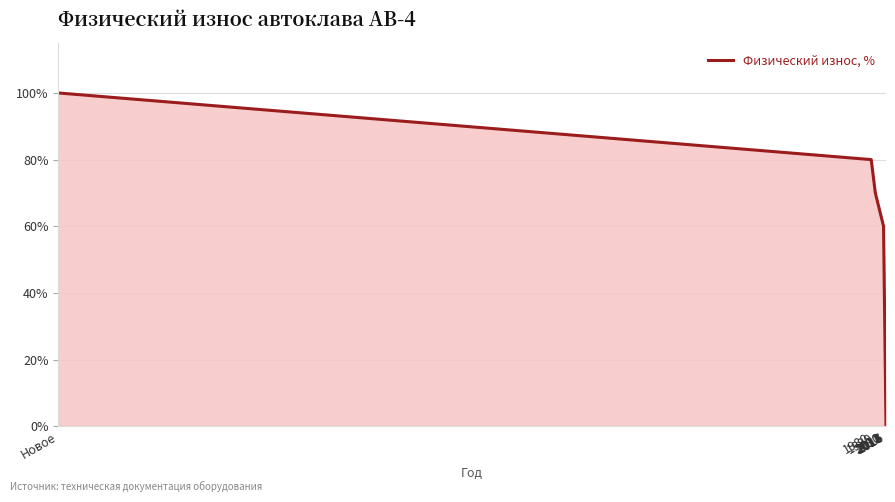

How many values are above zero?

9